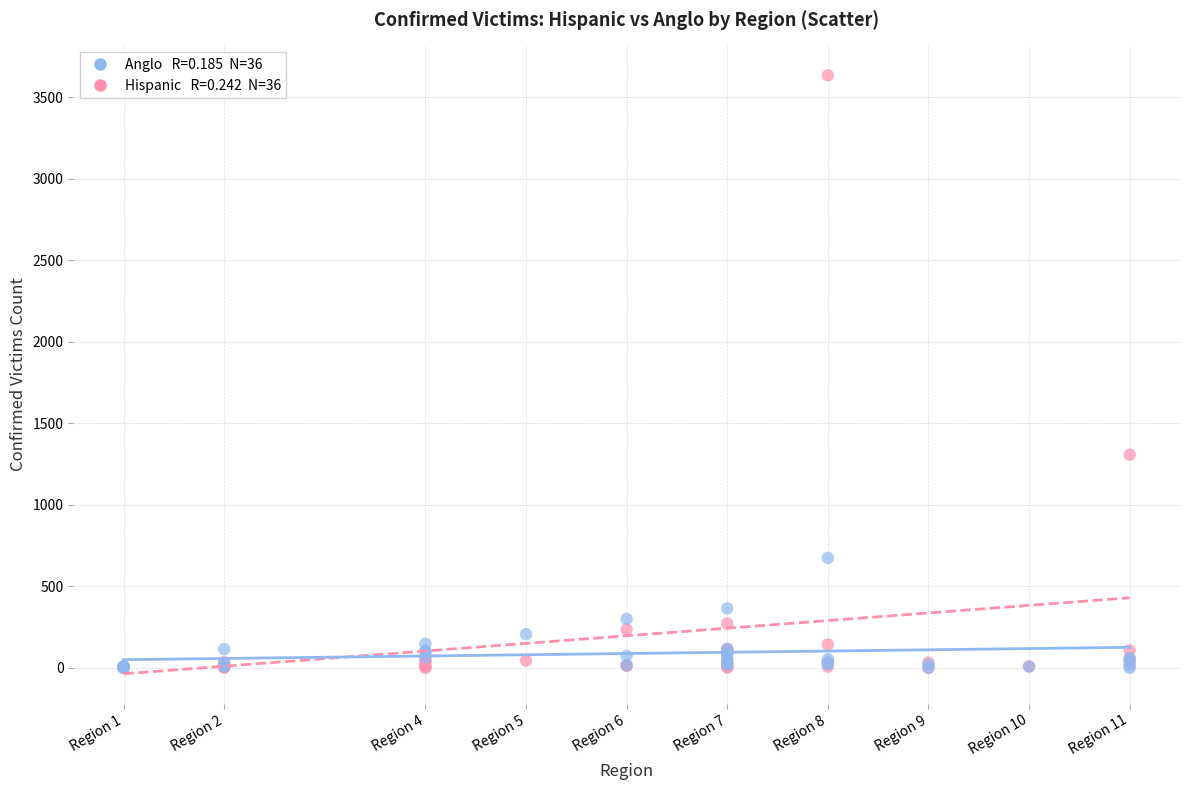

Across all series, what Y value is closest to 1818?

1308